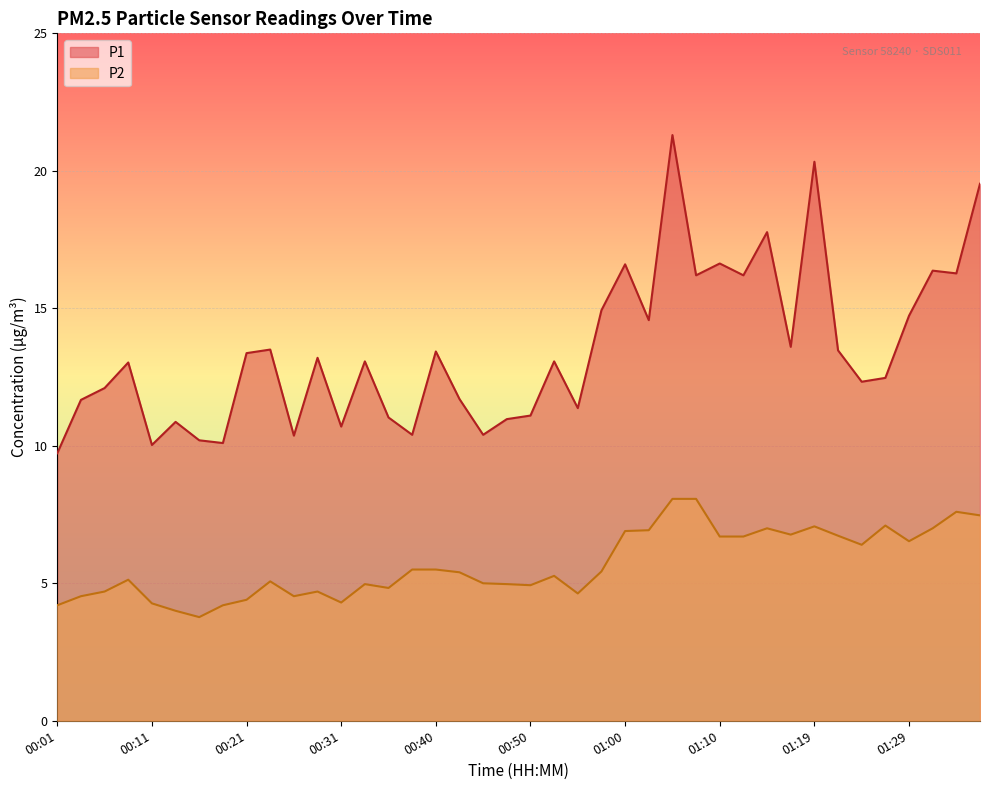

Reading left to right, transcribe all the data shown in this chart.

P1: 9.7	11.7	12.1	13.0	10.0	10.9	10.2	10.1	13.4	13.5	10.4	13.2	10.7	13.1	11.0	10.4	13.4	11.7	10.4	11.0	11.1	13.1	11.4	14.9	16.6	14.6	21.3	16.2	16.6	16.2	17.8	13.6	20.3	13.5	12.3	12.5	14.7	16.4	16.3	19.5
P2: 4.2	4.5	4.7	5.1	4.3	4.0	3.8	4.2	4.4	5.1	4.5	4.7	4.3	5.0	4.8	5.5	5.5	5.4	5.0	5.0	4.9	5.3	4.6	5.4	6.9	6.9	8.1	8.1	6.7	6.7	7.0	6.8	7.1	6.7	6.4	7.1	6.5	7.0	7.6	7.5